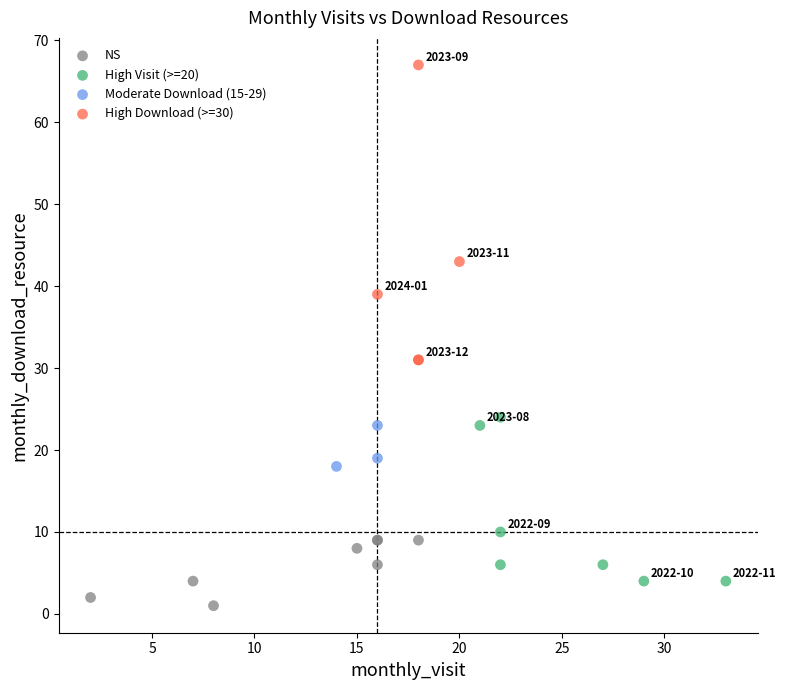

Which series reaches the minimum Y coordinate?

NS